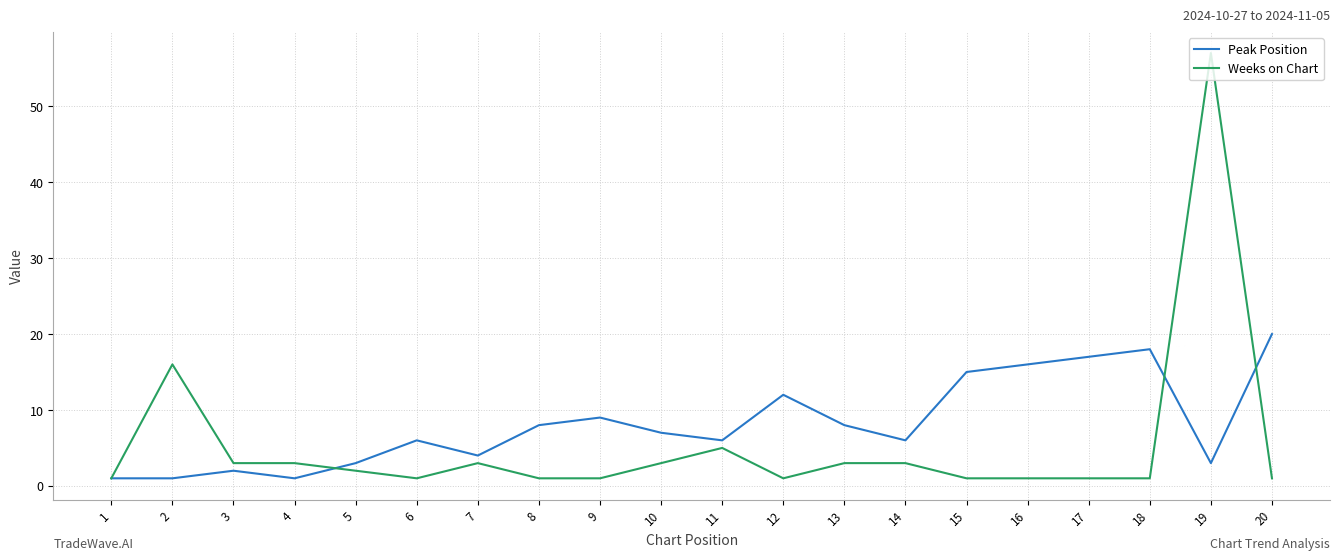

At 14, list the series in order from smallest to largest.

Weeks on Chart, Peak Position